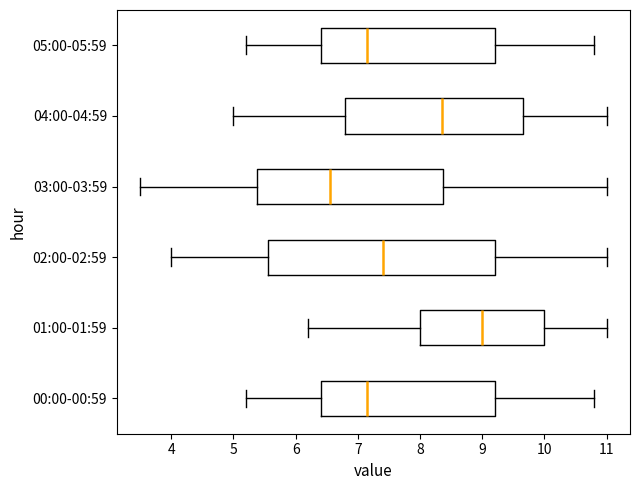

Where is the right edge of the box for 02:00-02:59 on the x-axis? The values are not printed on the chart, so give them approximately, as read against the axis.

9.2